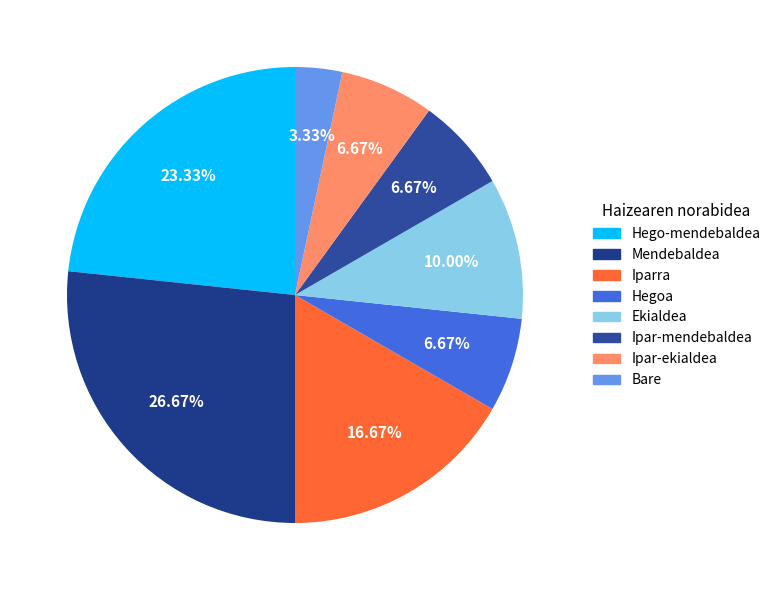

How many slices are in this pie chart?

8